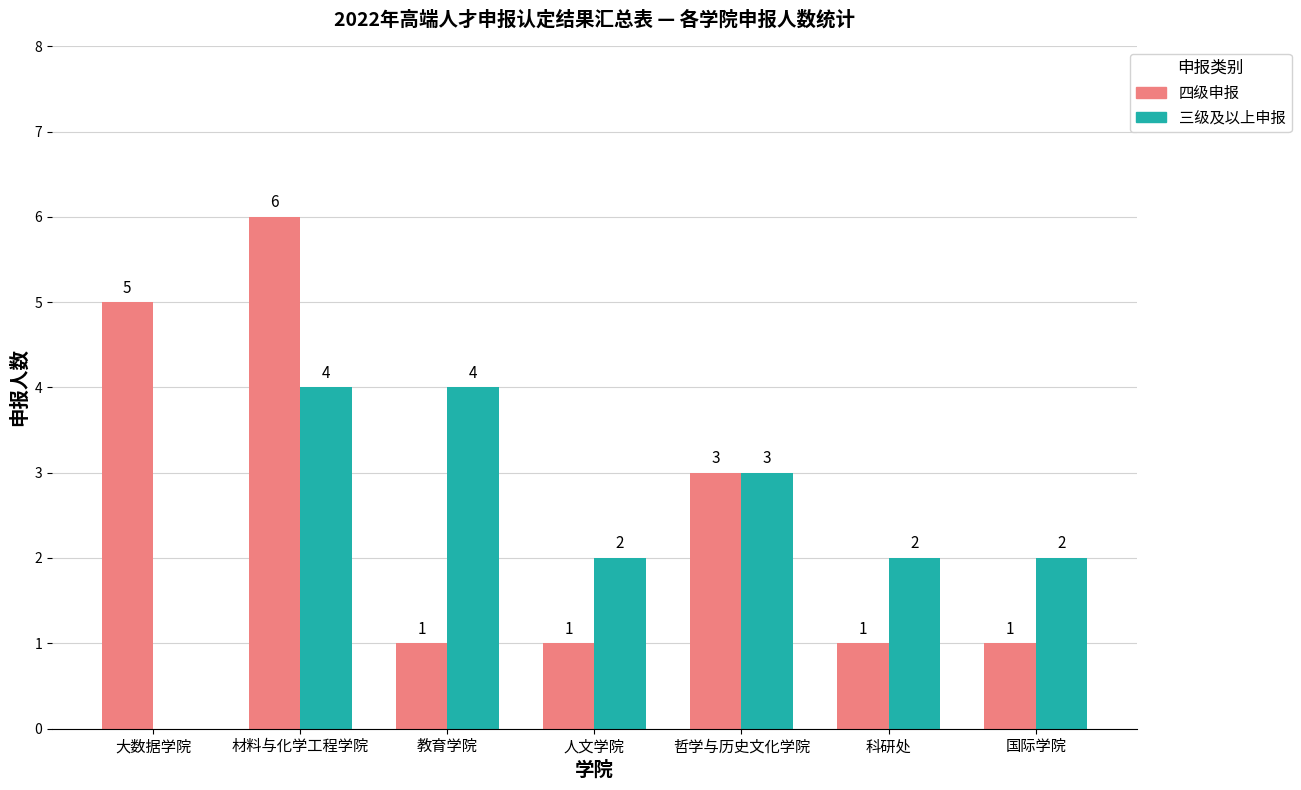

Which category has the highest value across all series?

材料与化学工程学院